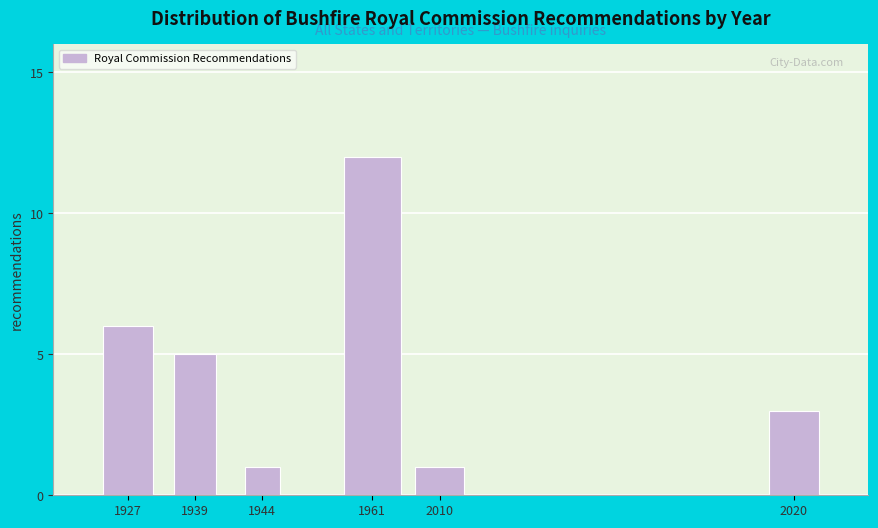

Reading right to left, extract all data points from this chart.

2020=3	2010=1	1961=12	1944=1	1939=5	1927=6